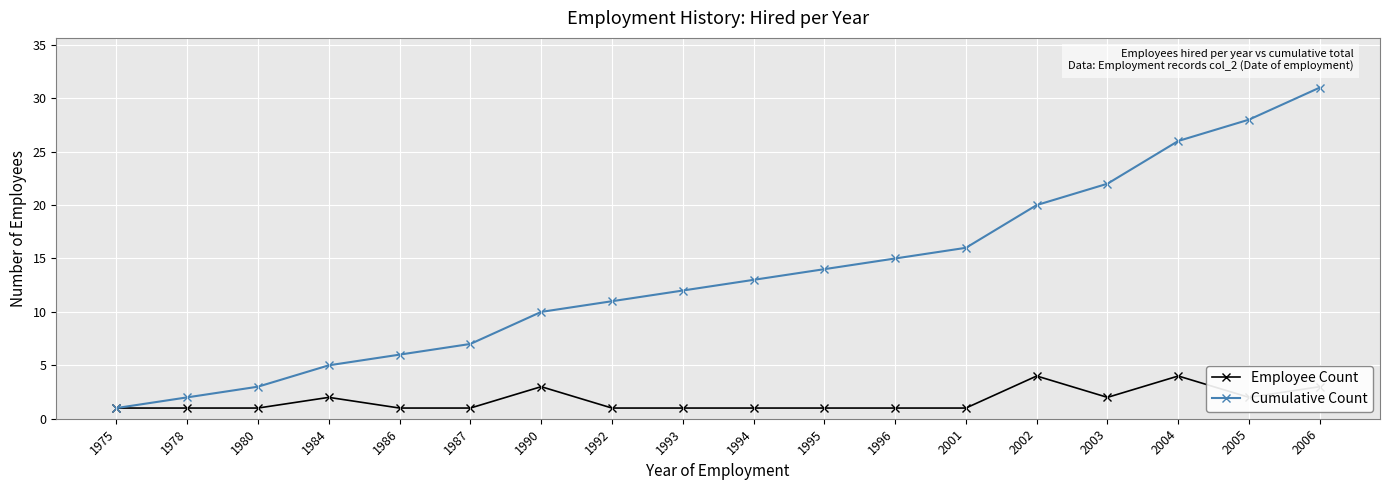

What is the total value across all series at 1990?

13